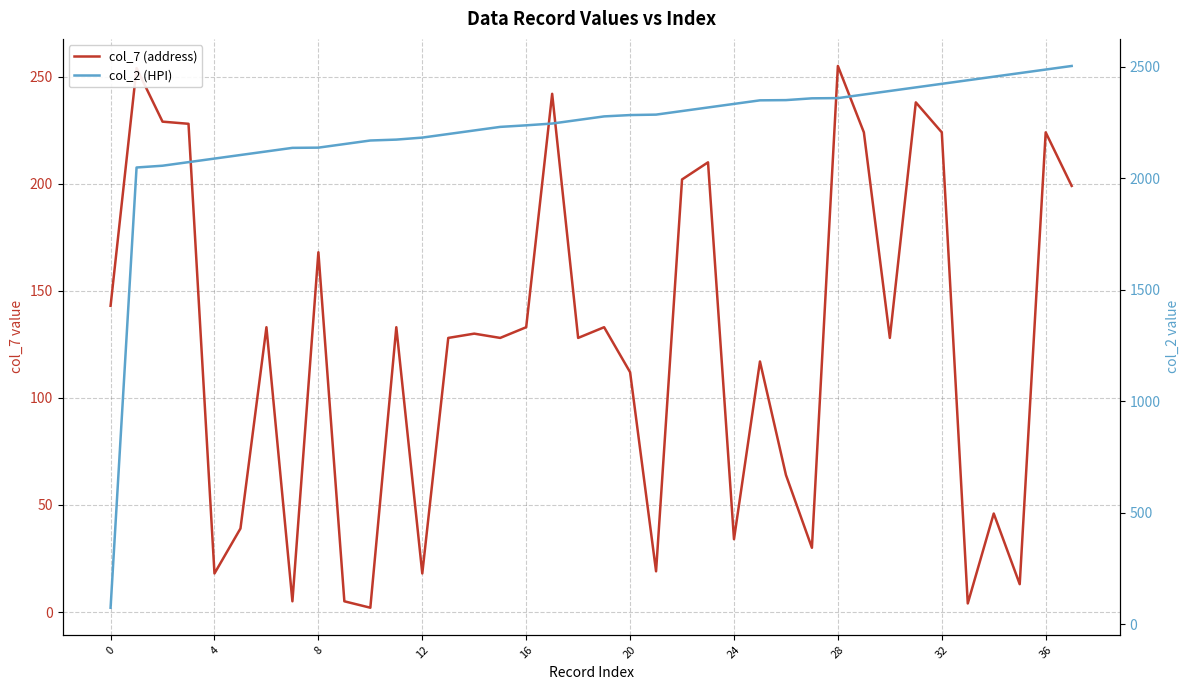

At which label is col_7 (address) closest to 128?

13